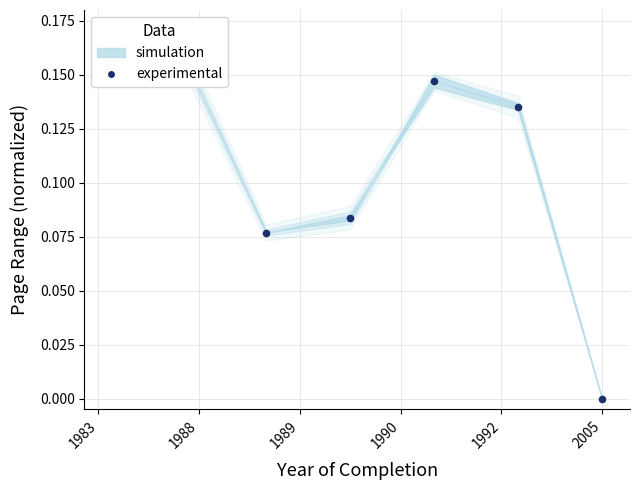

Between 1990 and 1983, which is larger?

1983